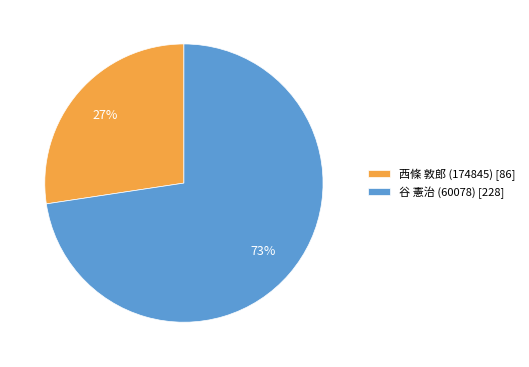

To the nearest percent, what is the combined percentage of 谷 憲治 (60078) and 西條 敦郎 (174845)?

100%